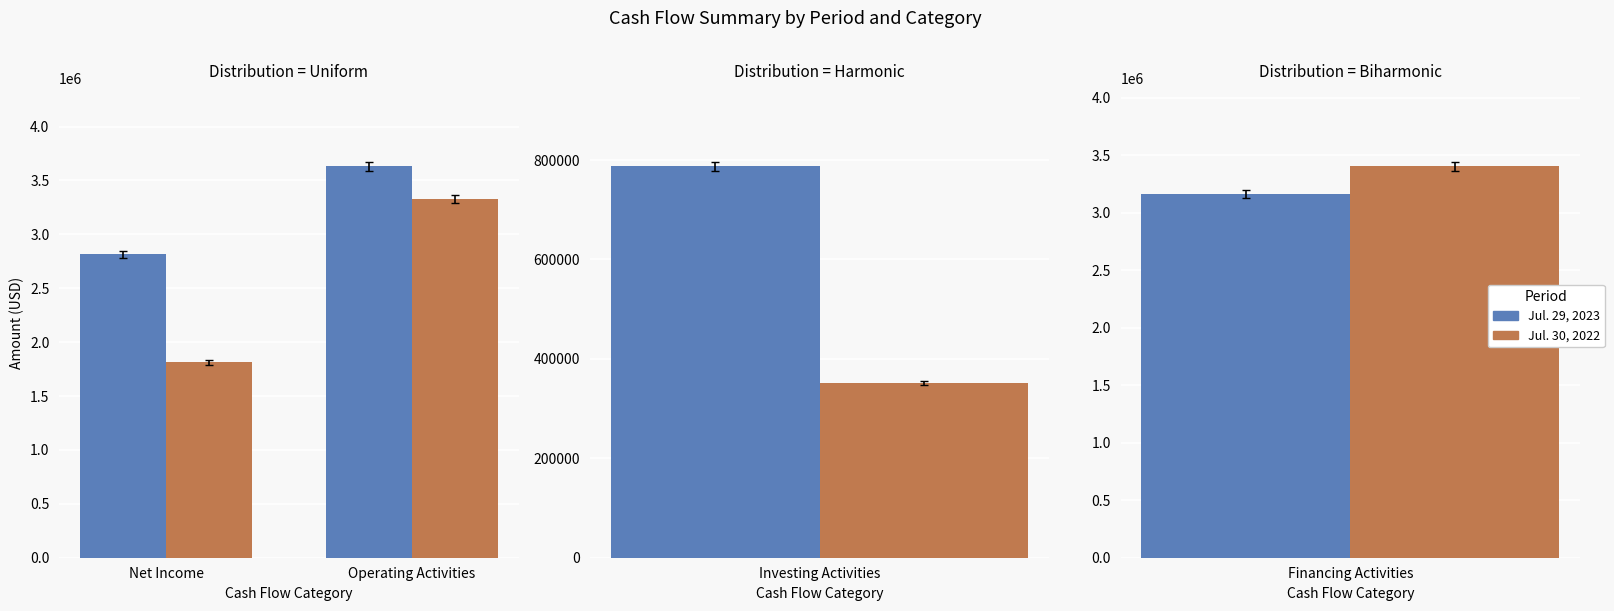

How many bars are there in each group?

2